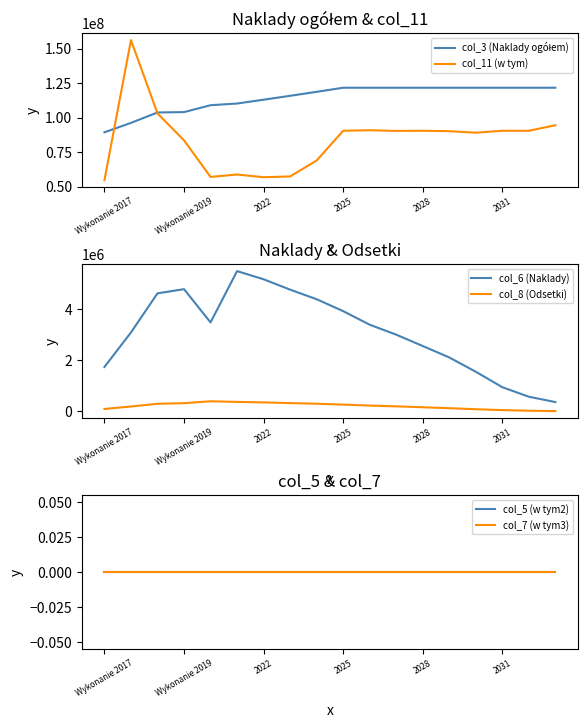

What is the maximum value for col_11 (w tym)?

156236209.1